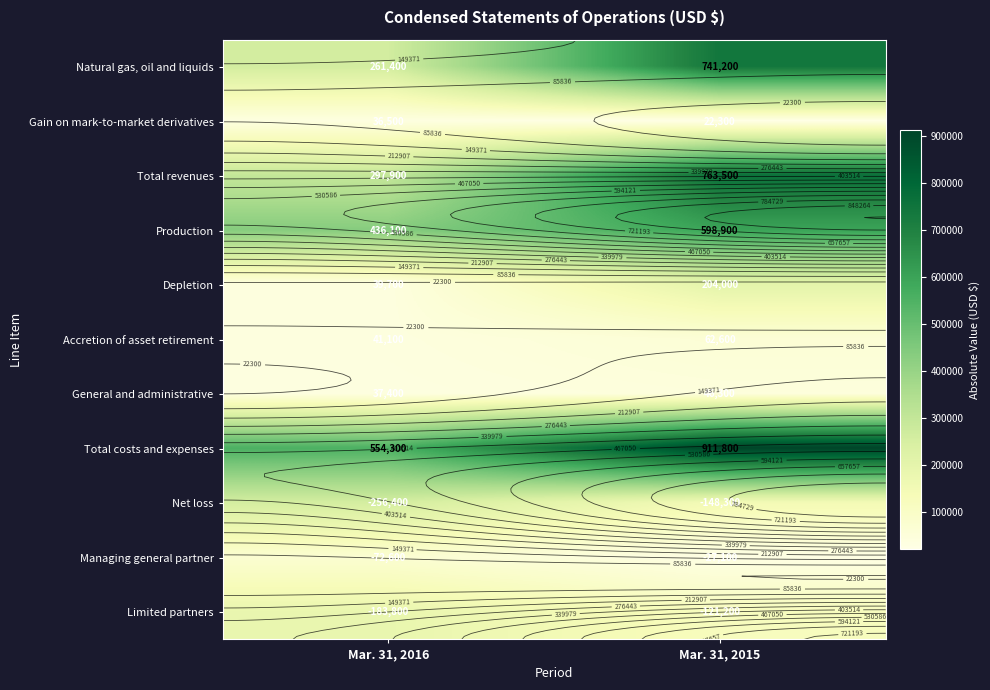

What is the sum of the Production values at Mar. 31, 2015 and Mar. 31, 2016?

1035000